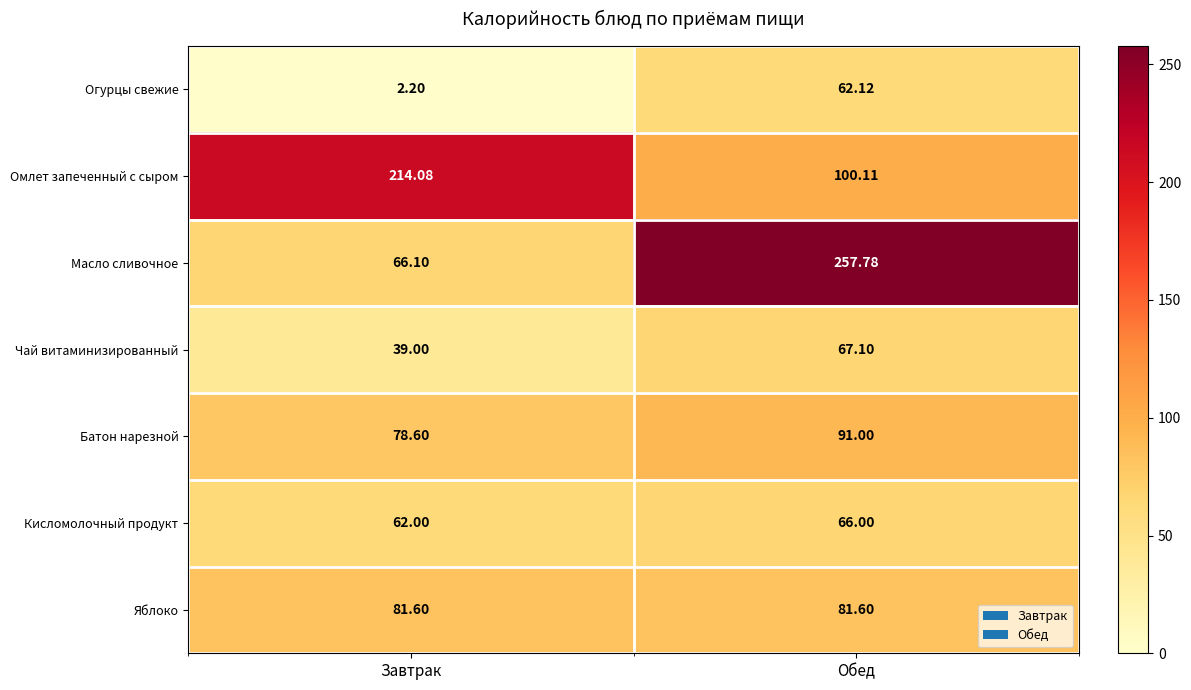

At how many categories does at least one series exceed 243?

1